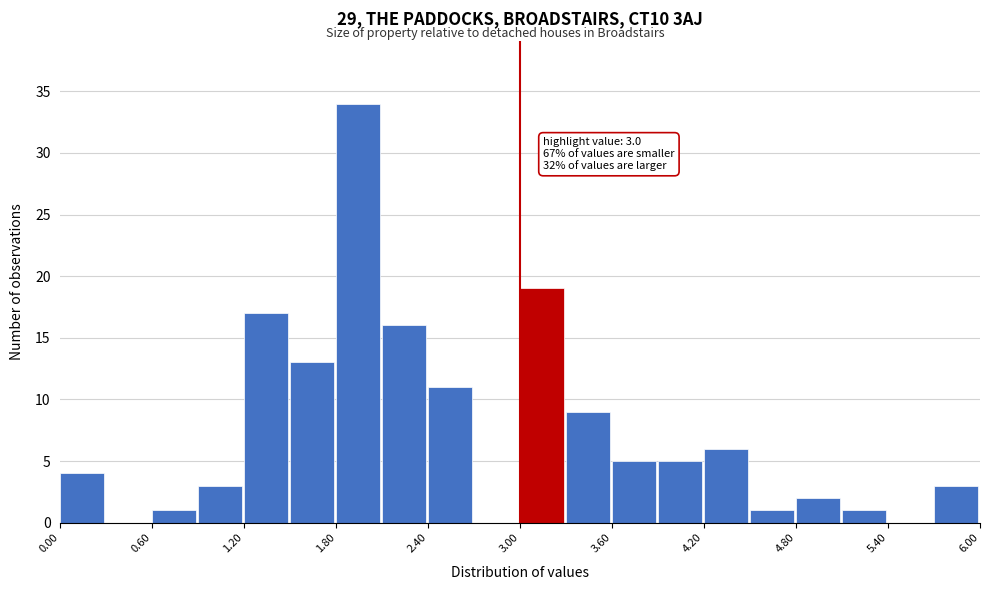

Read against the x-axis, roughly where is the centre of the tallest bar?

1.9